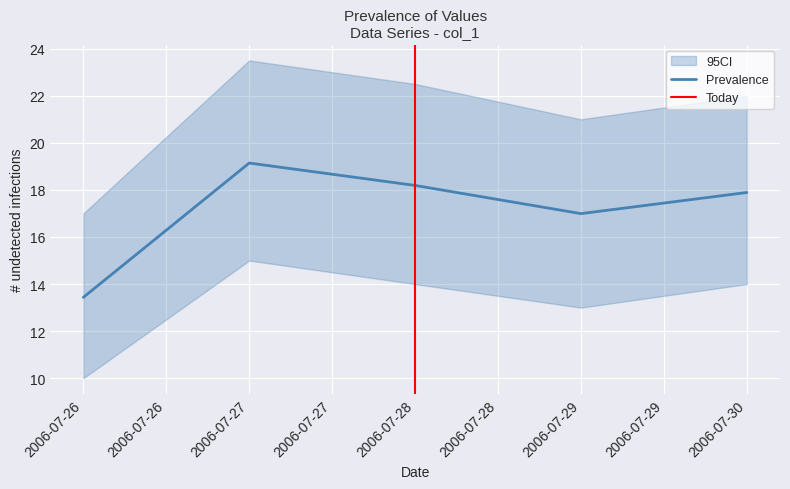

What is the difference between the maximum and second lowest values?

2.1